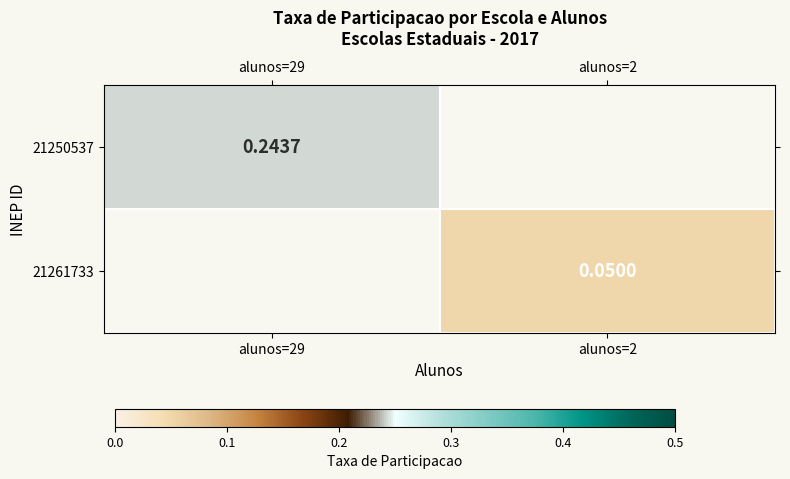

What is the maximum value shown in the chart?

0.2